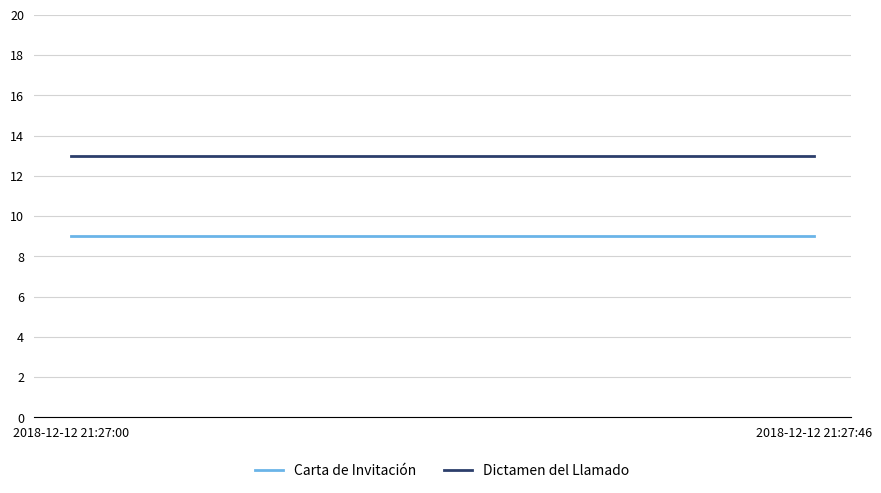

Rank the series by their average value, from highest to lowest.

Dictamen del Llamado, Carta de Invitación